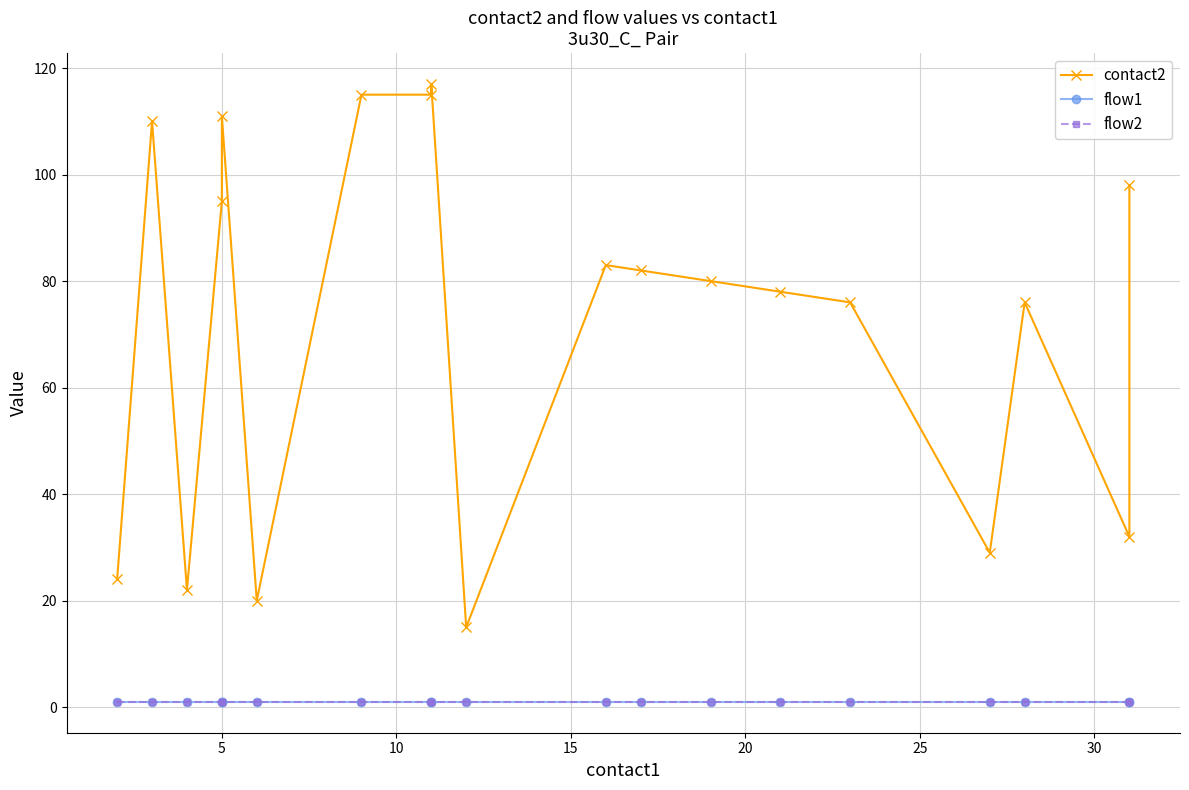

What are all the series names shown in the legend?

contact2, flow1, flow2